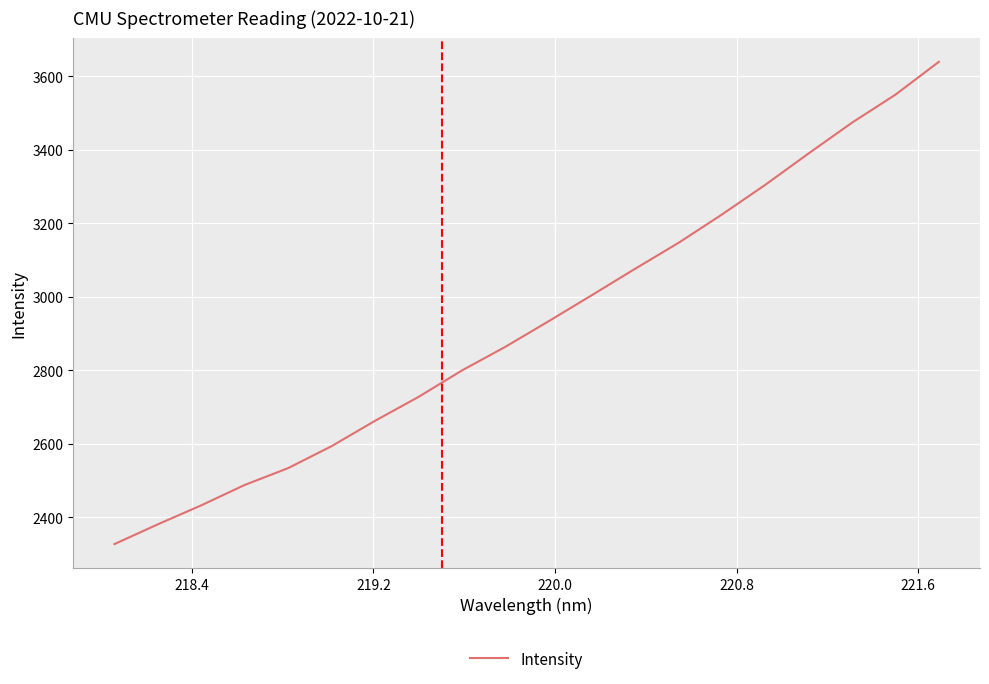

What is the greatest value displayed?

3639.4